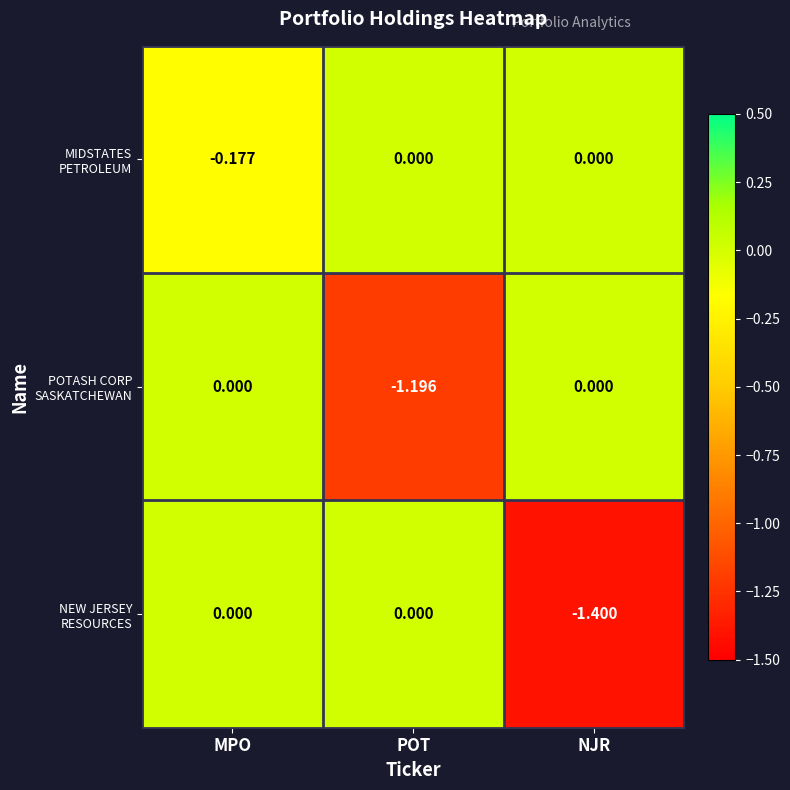

How many categories are shown in the chart?

3